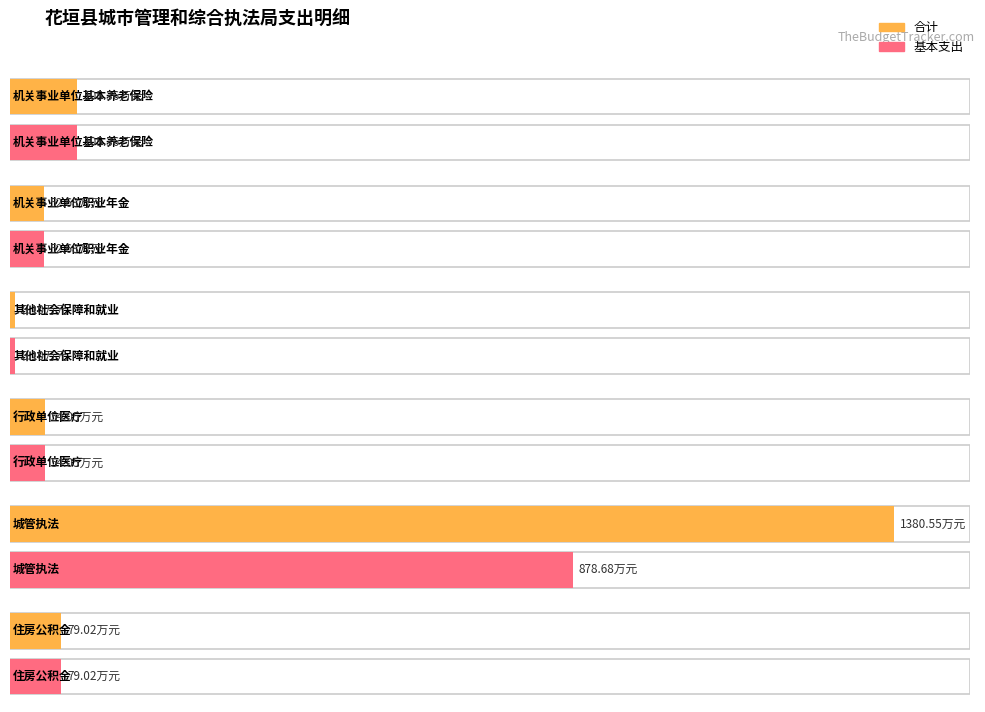

At which category is the sum across all series the highest?

城管执法